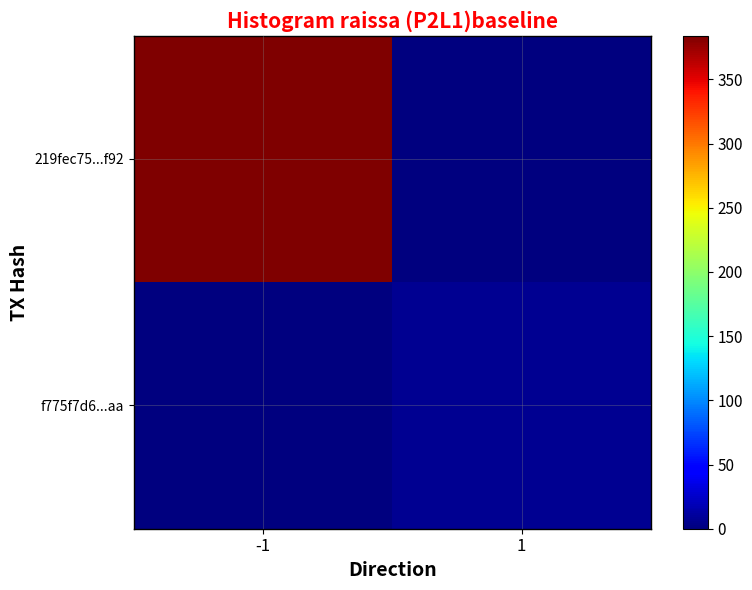

At which category is the sum across all series the highest?

-1